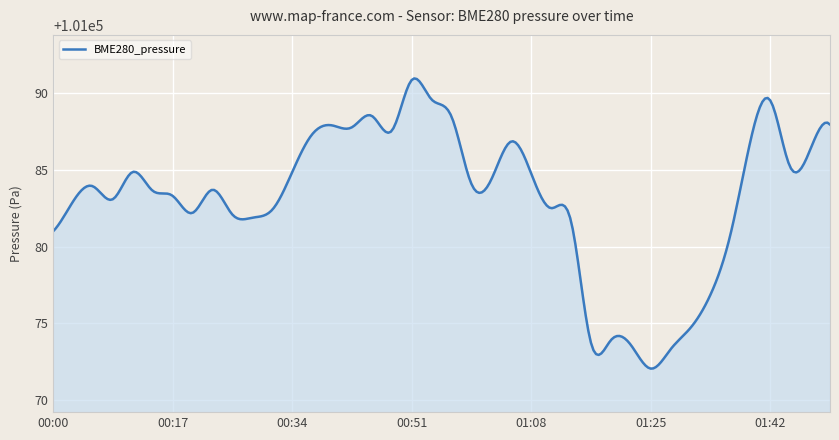

What is the sum of all values?

30324943.2